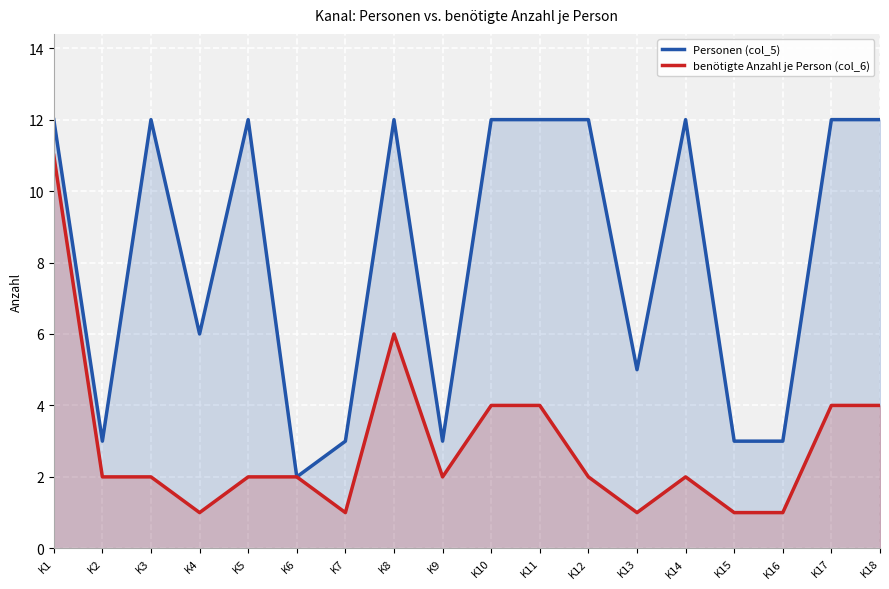

Rank the series at K7 from highest to lowest value.

Personen (col_5), benötigte Anzahl je Person (col_6)